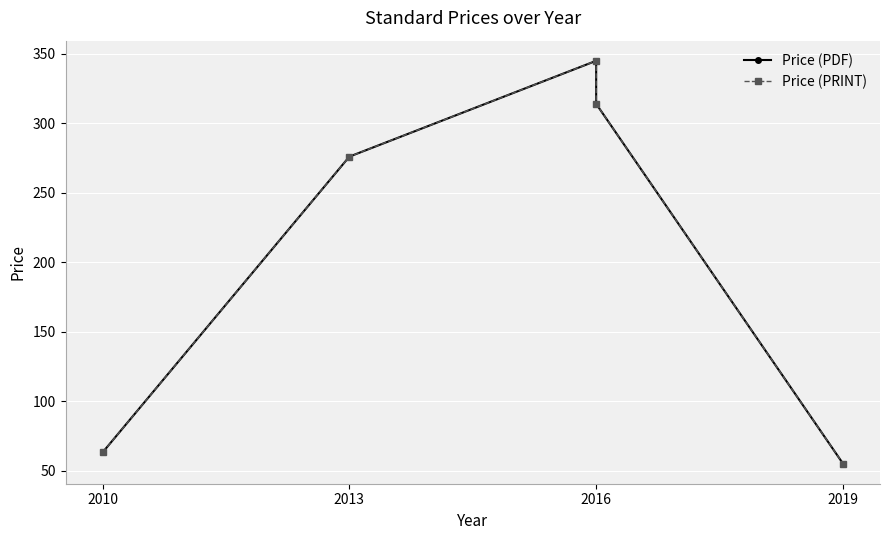

What is the difference between the maximum and minimum values in the Price (PRINT) series?

290